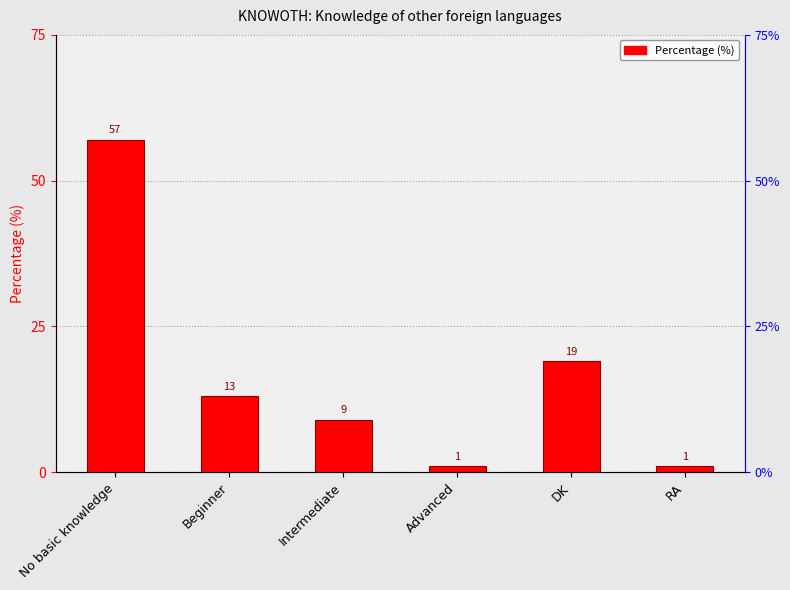

The value at DK is 19. True or false?

True